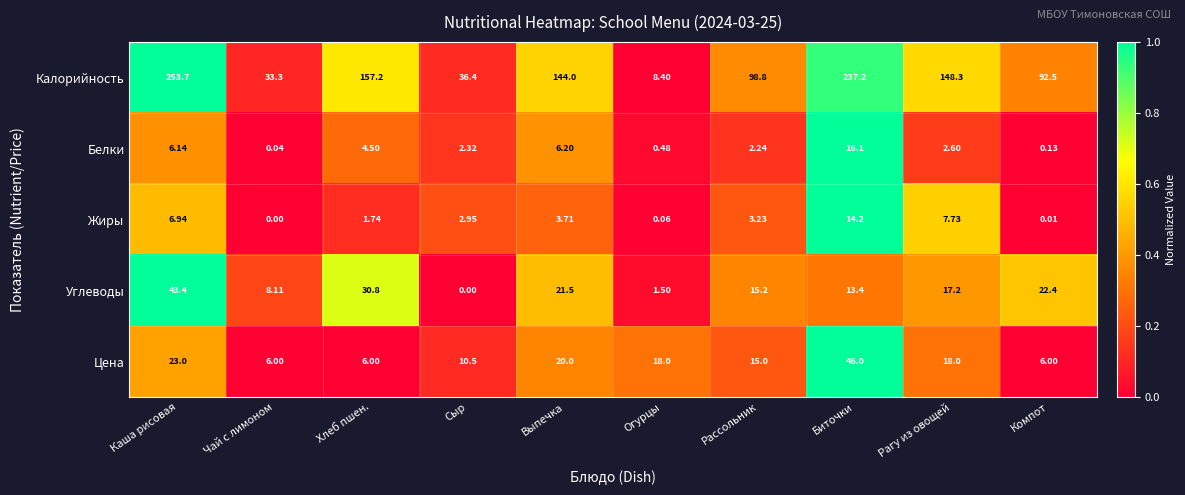

Which category has the highest value in the Калорийность series?

Каша рисовая